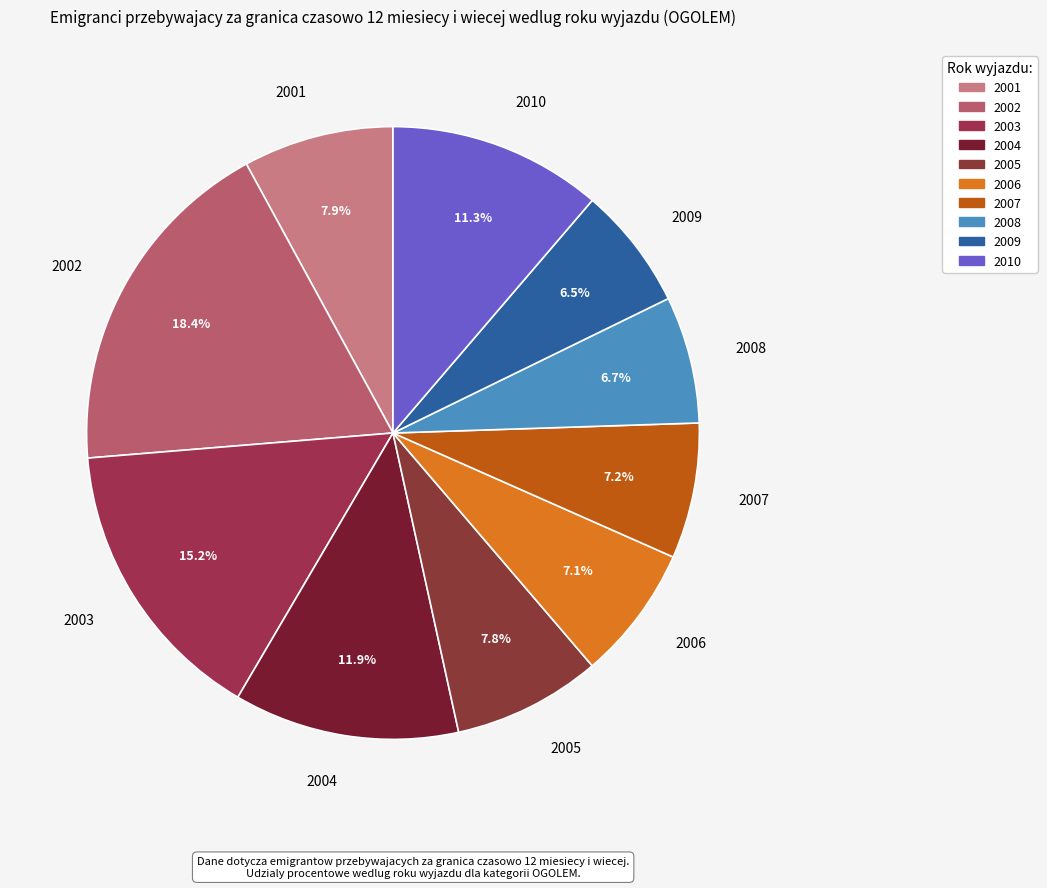

Count the number of slices in the pie.

10